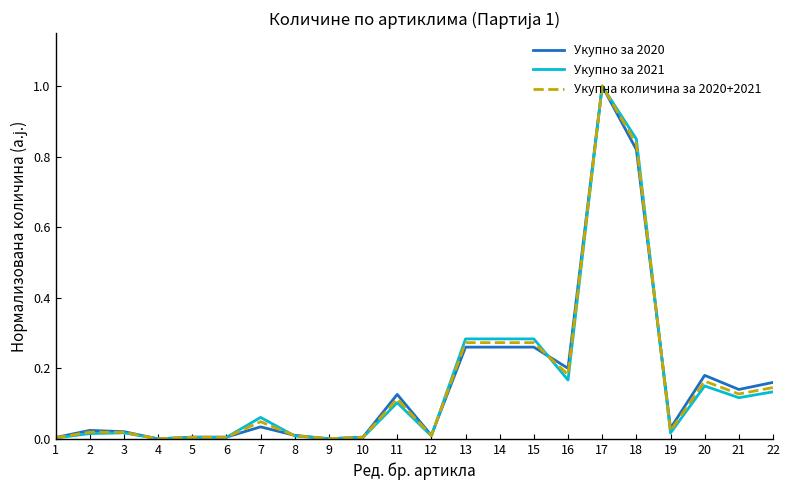

Which series has the widest spread of values?

Укупно за 2021